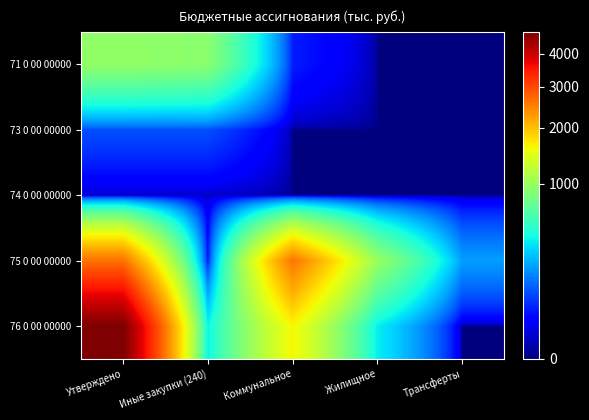

Reading right to left, transcribe all the data shown in this chart.

71 0 00 00000: Трансферты=0.0	Жилищное=0.0	Коммунальное=44.0	Иные закупки (240)=913.0	Утверждено=957.0
73 0 00 00000: Трансферты=0.0	Жилищное=0.0	Коммунальное=0.0	Иные закупки (240)=87.5	Утверждено=87.5
74 0 00 00000: Трансферты=0.0	Жилищное=0.0	Коммунальное=0.0	Иные закупки (240)=5.0	Утверждено=5.0
75 0 00 00000: Трансферты=200.0	Жилищное=990.0	Коммунальное=2590.0	Иные закупки (240)=35.0	Утверждено=2625.0
76 0 00 00000: Трансферты=0.0	Жилищное=369.2	Коммунальное=1607.0	Иные закупки (240)=384.8	Утверждено=4758.6